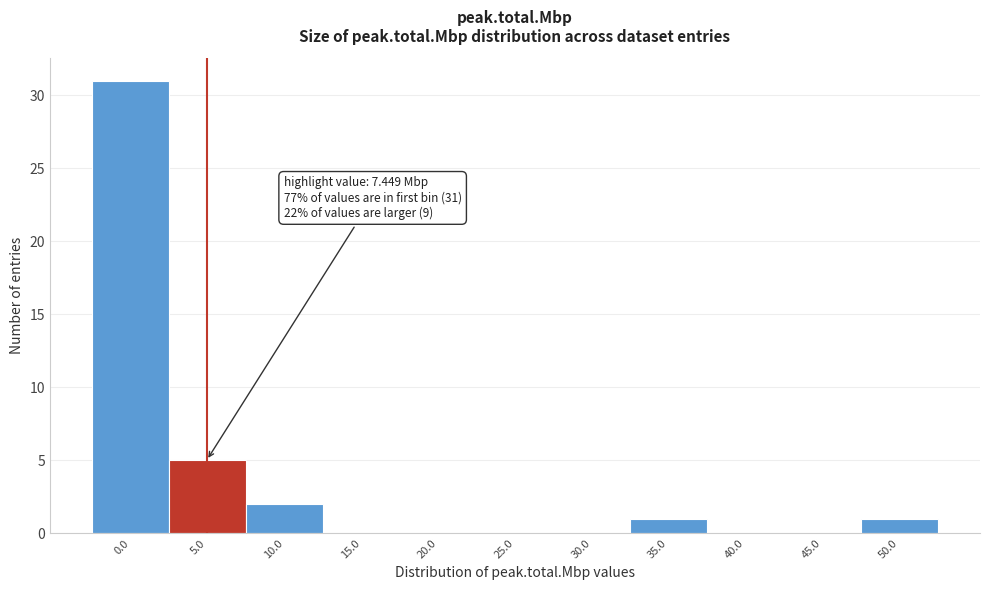

Reading left to right, transcribe all the data shown in this chart.

0.0=31	5.0=5	10.0=2	15.0=0	20.0=0	25.0=0	30.0=0	35.0=1	40.0=0	45.0=0	50.0=1